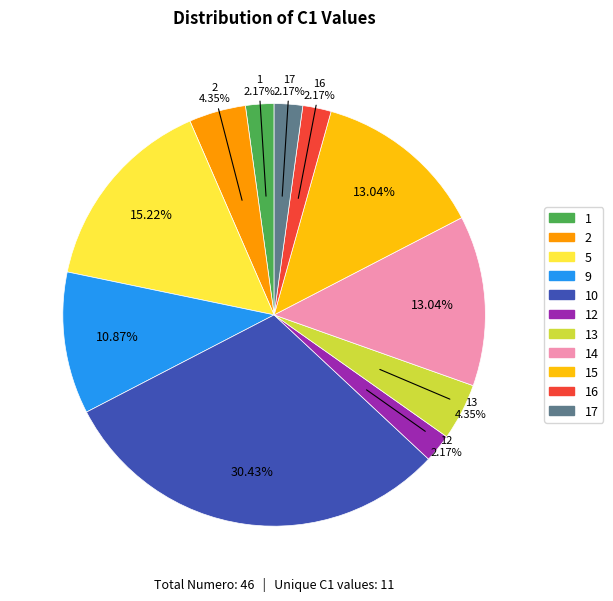

Which category has the biggest portion of the pie?

10